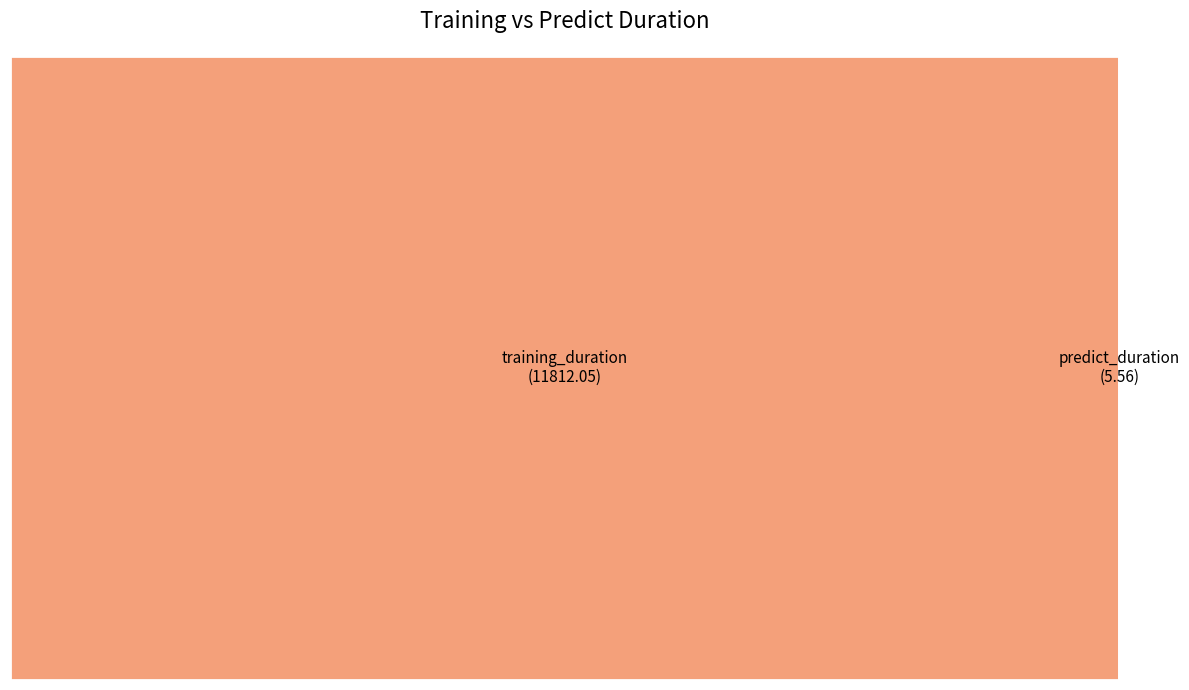

Is predict_duration the majority of the pie?

No